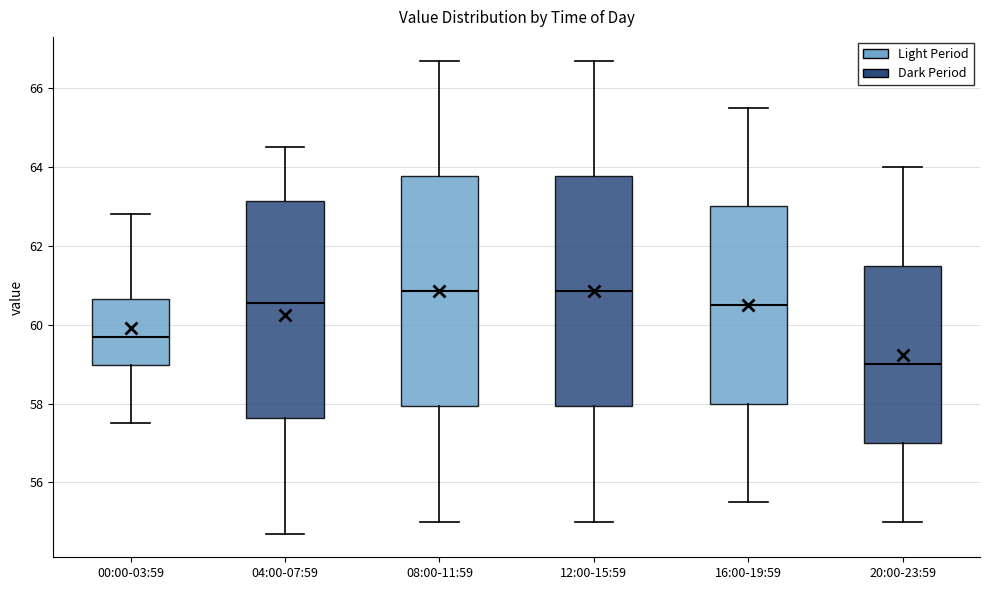

Reading left to right, read every box against the y-axis: the position of its median line, the range the box covers, and the ends of its whiskers. The values are not printed on the chart, so give them approximately, as read against the axis.

00:00-03:59: median 59.8, box 59.0 to 60.6, whiskers 57.6 to 62.8
04:00-07:59: median 60.6, box 57.6 to 63.2, whiskers 54.8 to 64.6
08:00-11:59: median 60.8, box 58.0 to 63.8, whiskers 55.0 to 66.8
12:00-15:59: median 60.8, box 58.0 to 63.8, whiskers 55.0 to 66.8
16:00-19:59: median 60.6, box 58.0 to 63.0, whiskers 55.6 to 65.6
20:00-23:59: median 59.0, box 57.0 to 61.6, whiskers 55.0 to 64.0